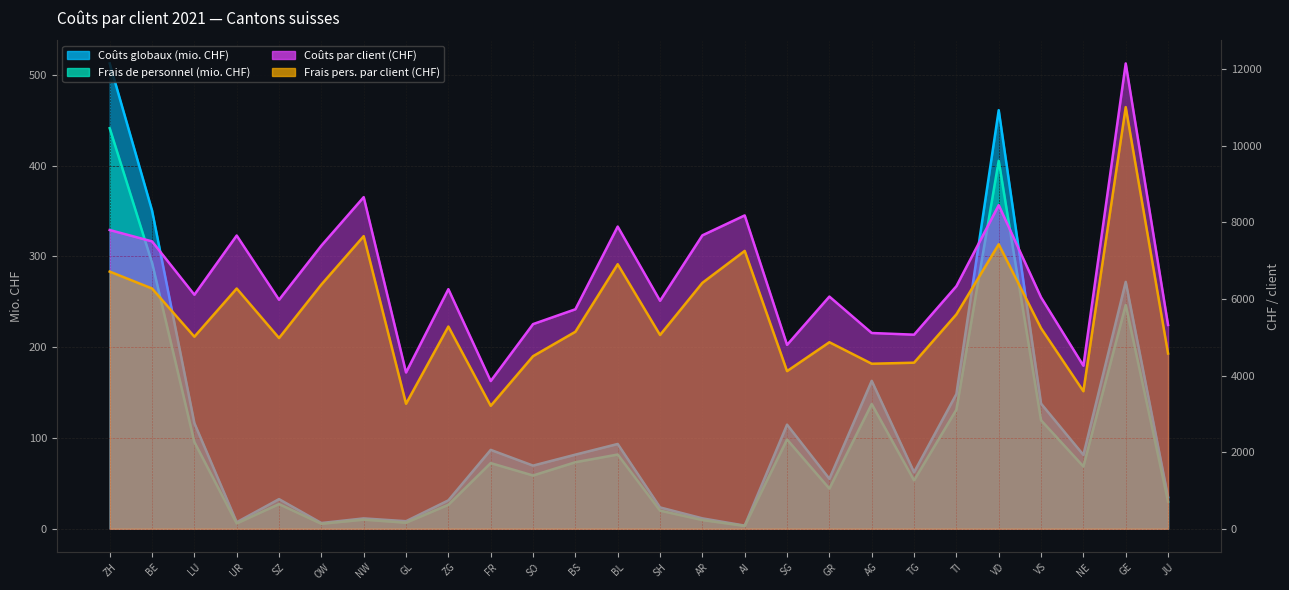

True or false: Coûts par client (CHF) and Frais de personnel (mio. CHF) intersect in this chart.

False